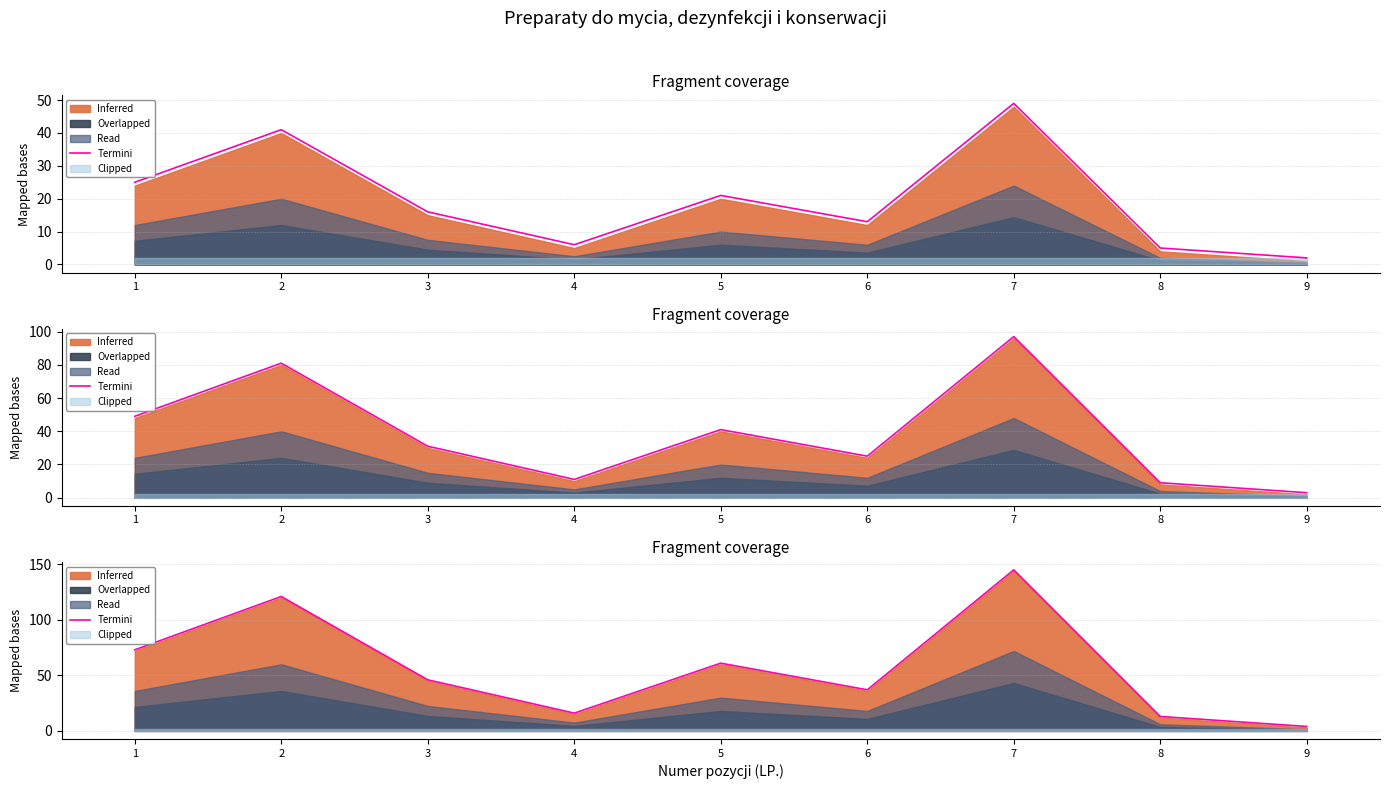

Which has a higher value, 8 or 6?

6